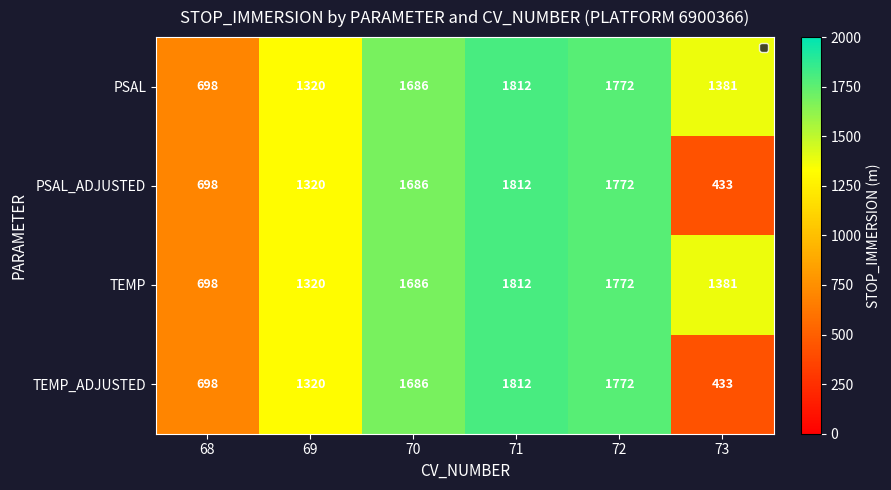

The TEMP series shows 1772.1 at 72. True or false?

True